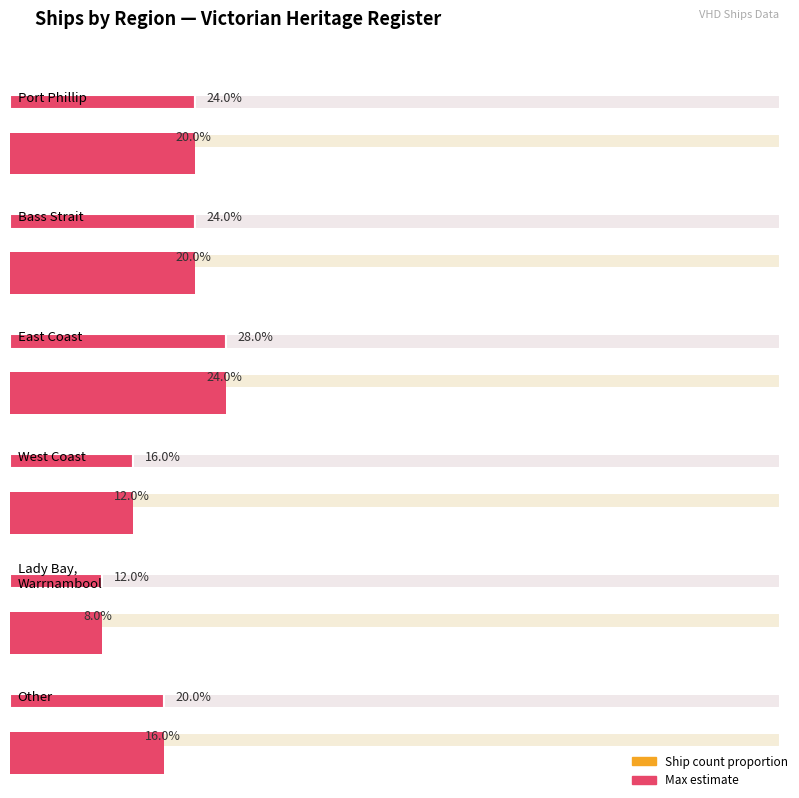

Rank the categories by value from lowest to highest.

Lady Bay, Warrnambool, West Coast, Other, Port Phillip, Bass Strait, East Coast